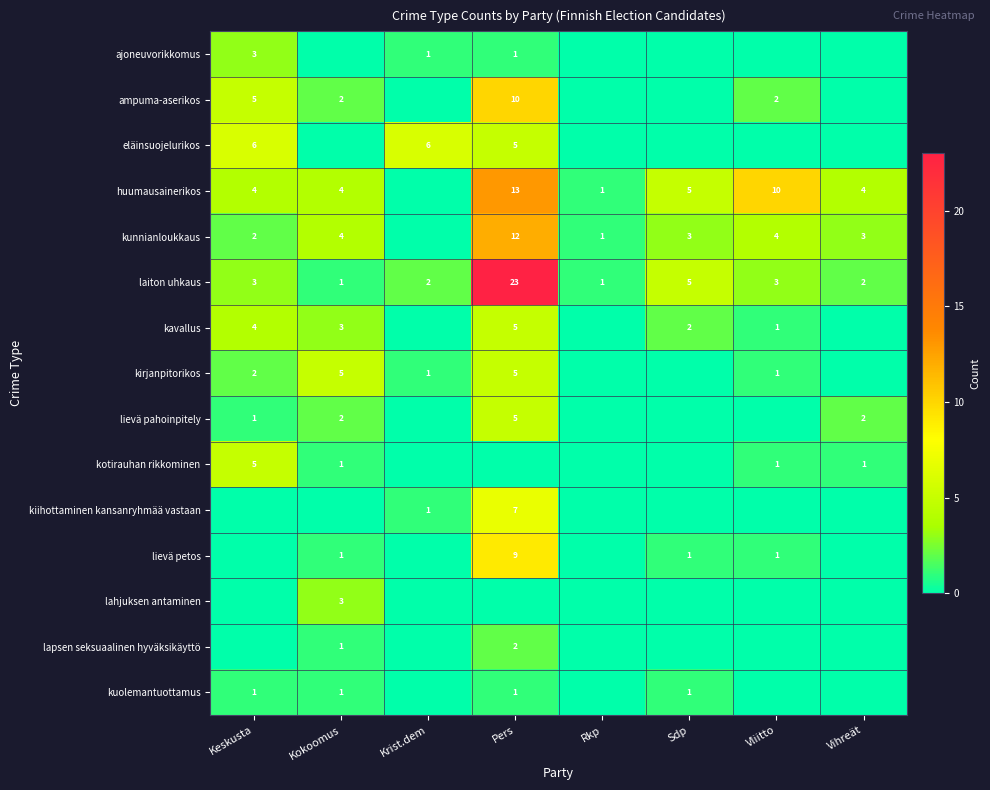

The value of kunnianloukkaus at Sdp is 3. True or false?

True